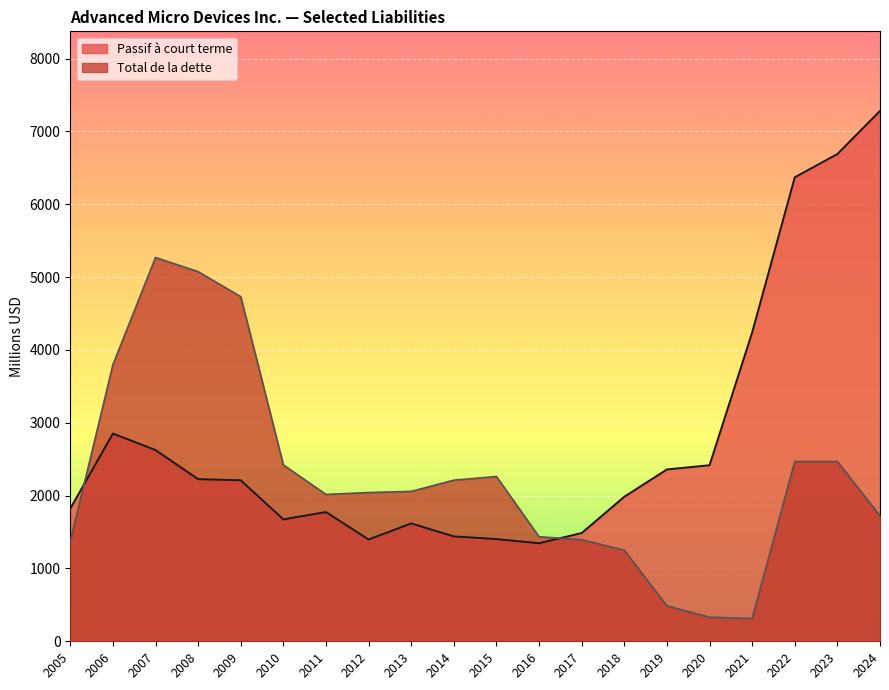

Which series has the largest range (max minus min)?

Passif à court terme